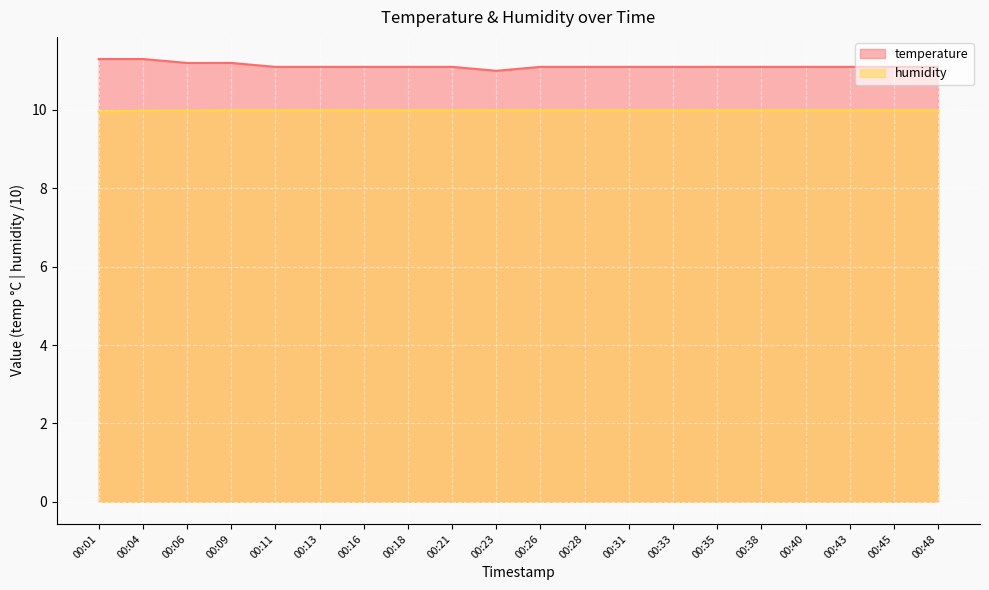

How many lines are shown in the chart?

2